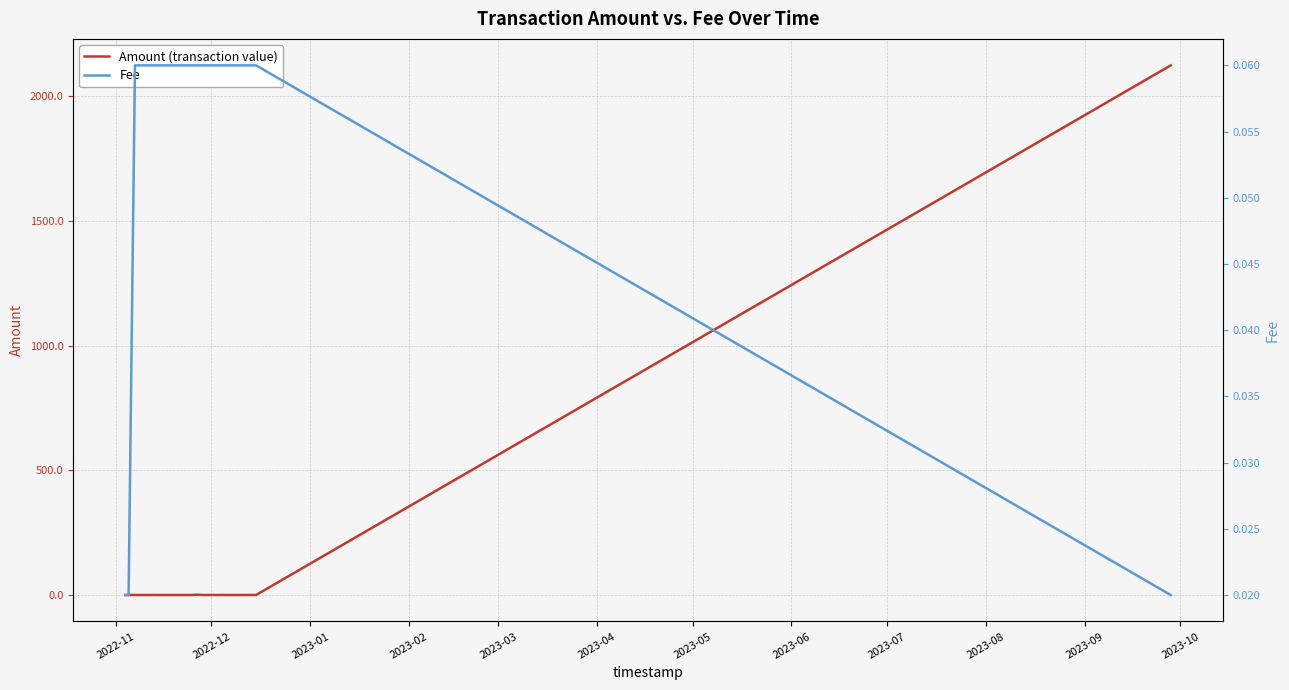

Does the chart have visible grid lines?

Yes